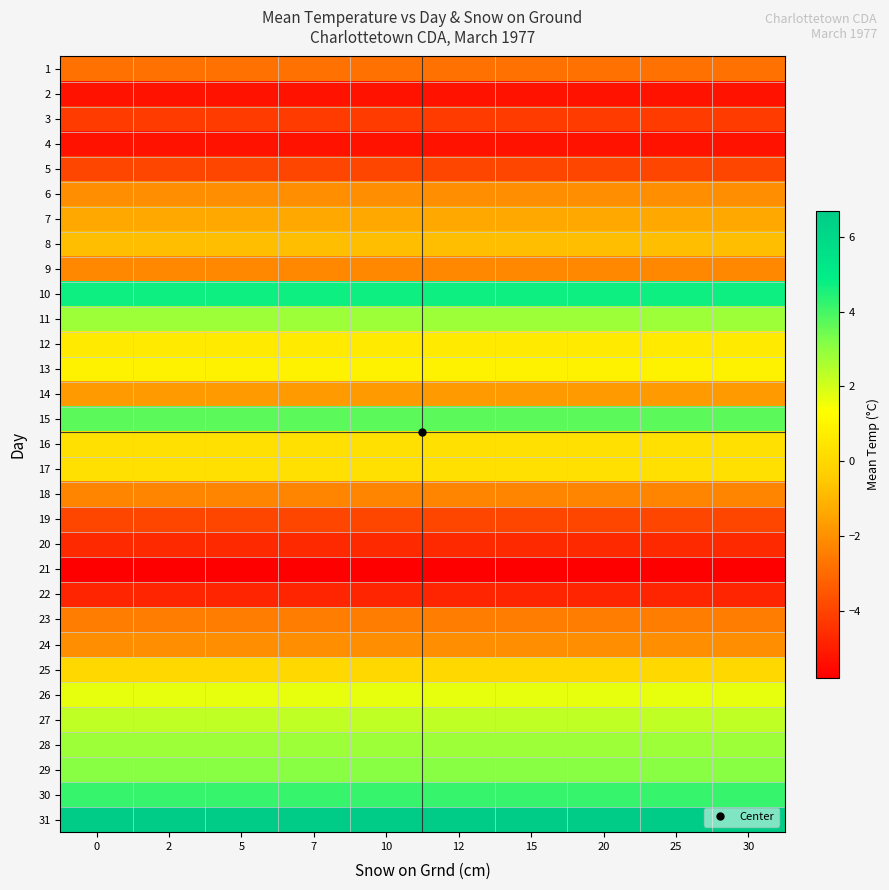

How many series are shown in this chart?

31